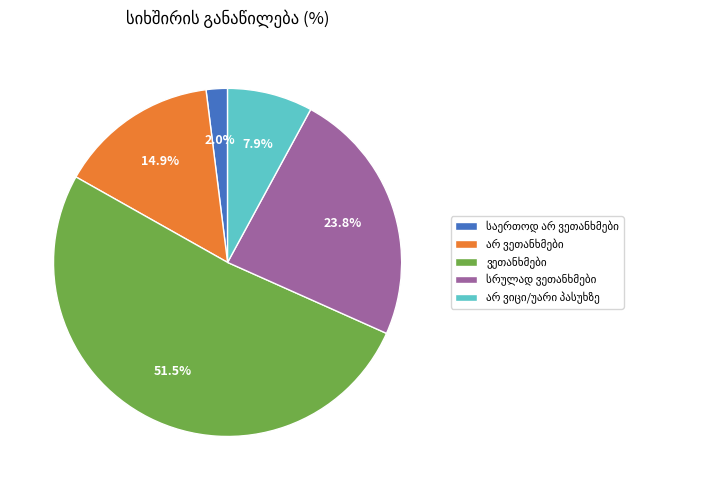

Does any single category account for the majority?

Yes